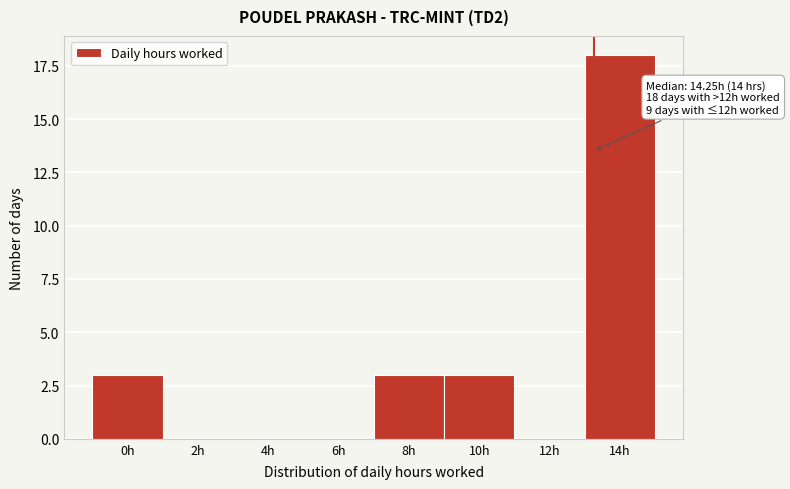

Reading right to left, list all the values displayed in this chart.

14h=18	12h=0	10h=3	8h=3	6h=0	4h=0	2h=0	0h=3